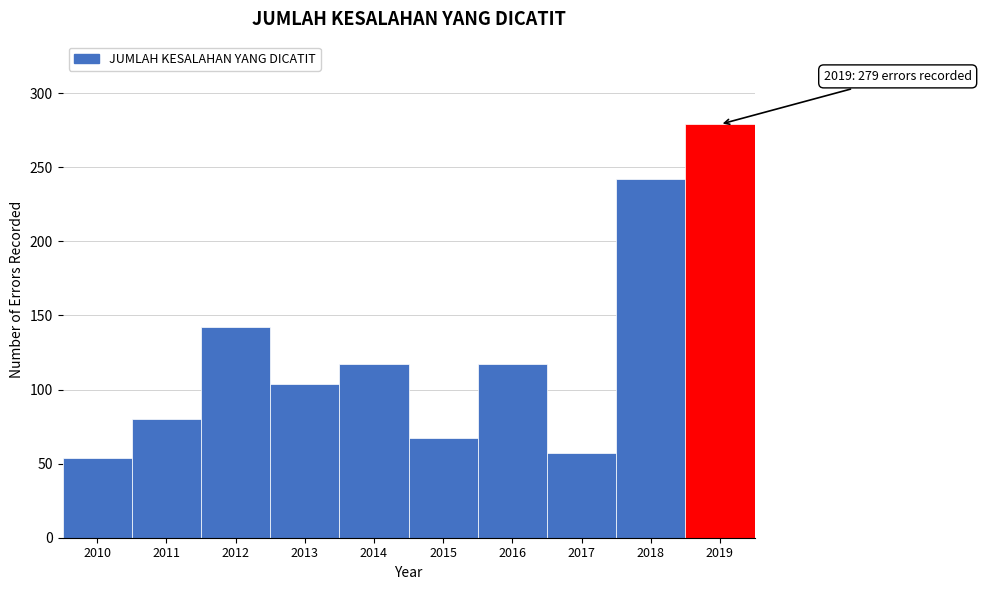

Reading left to right, extract all data points from this chart.

54	80	142	104	117	67	117	57	242	279